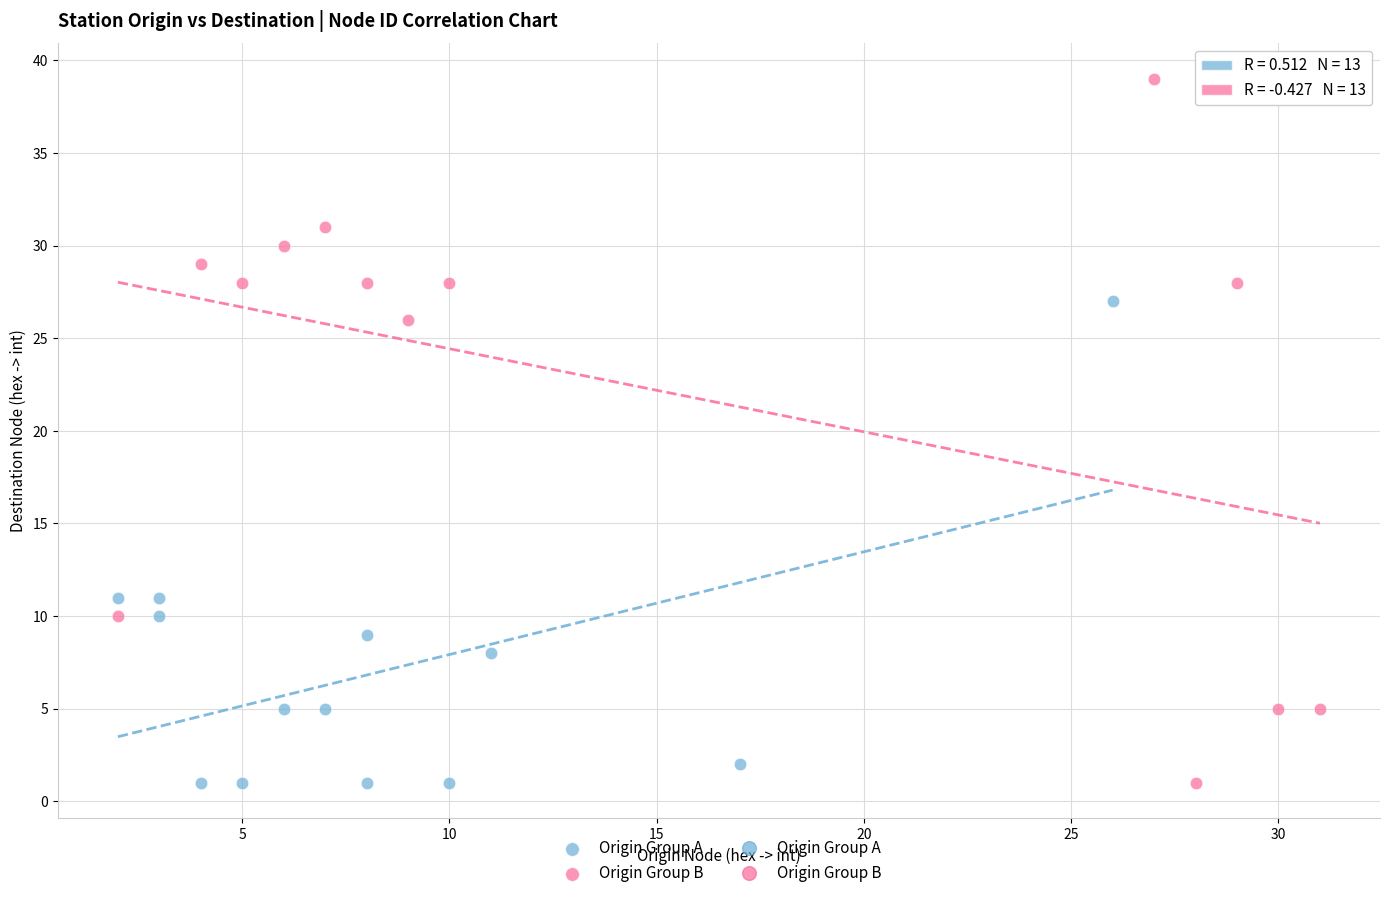

Which series contains the highest Y value?

Origin Group B